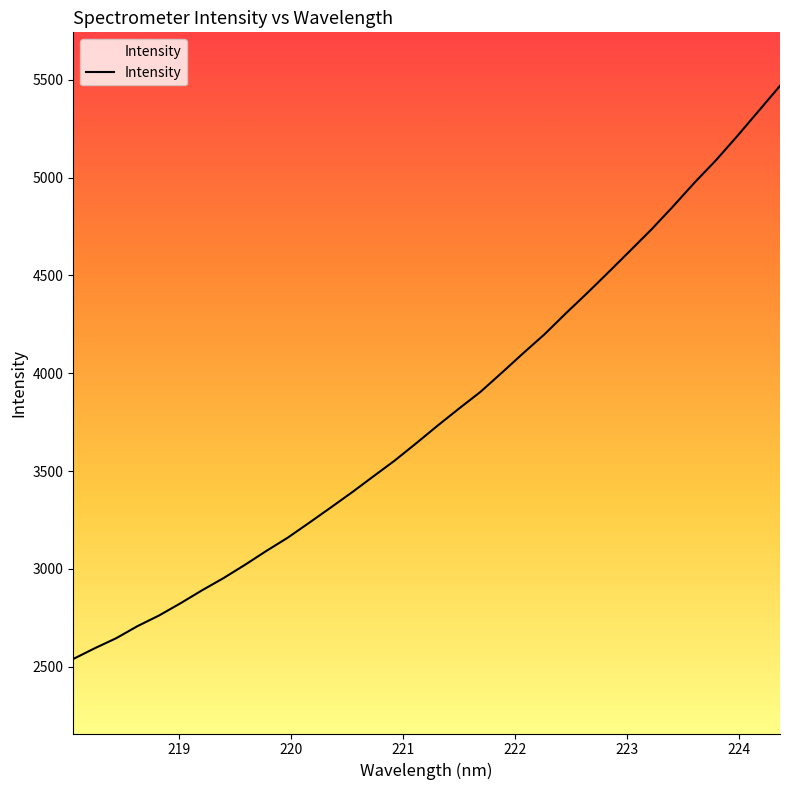

What is the greatest value displayed?

5468.8